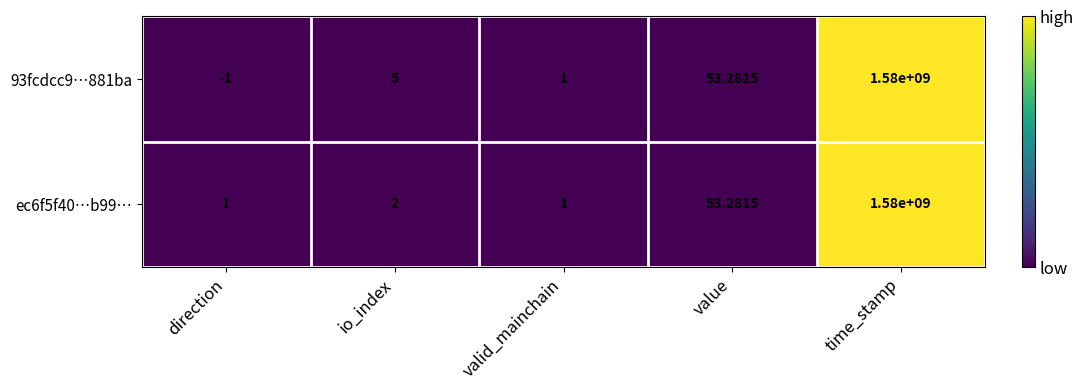

Where is ec6f5f40…b99… nearest to the value 790000000?

value